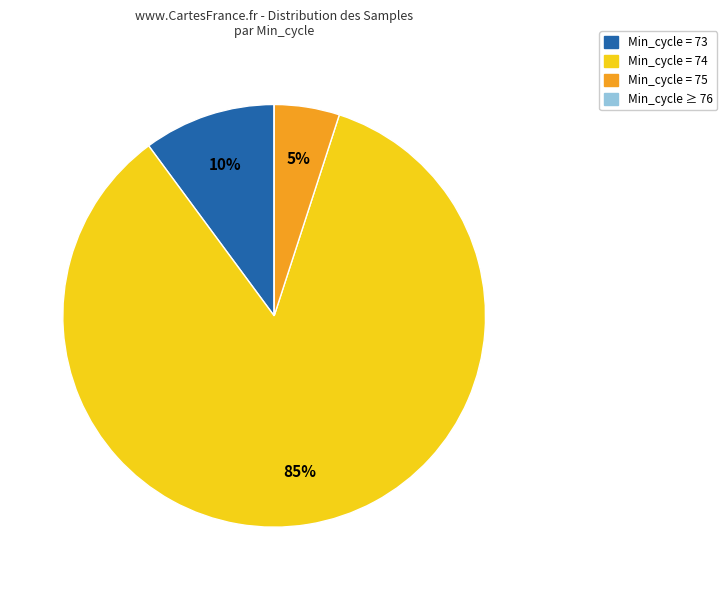

Is there any slice that represents more than half of the pie?

Yes